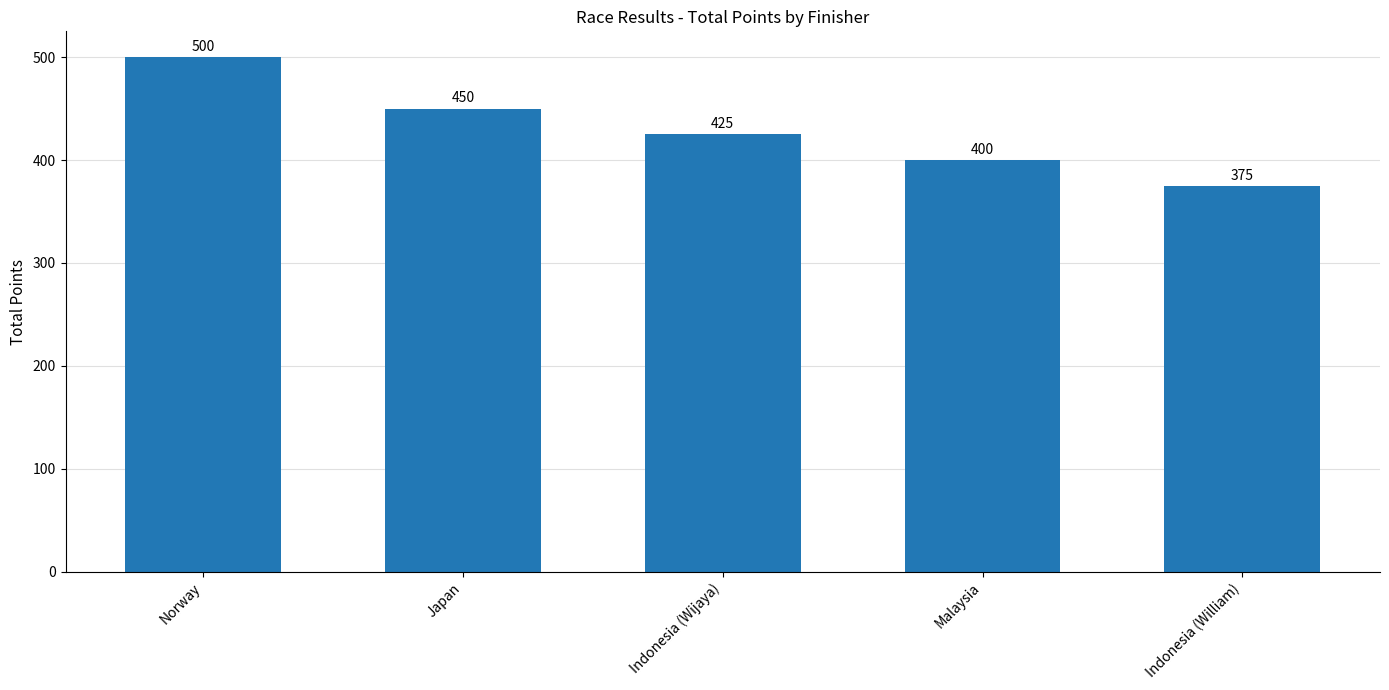

What is the greatest value displayed?

500